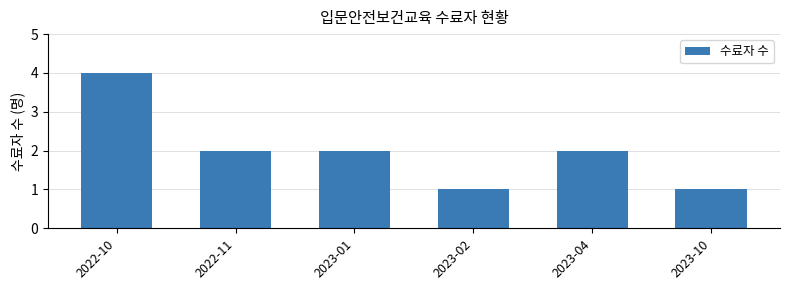

What is the sum of the values at 2022-11 and 2023-02?

3